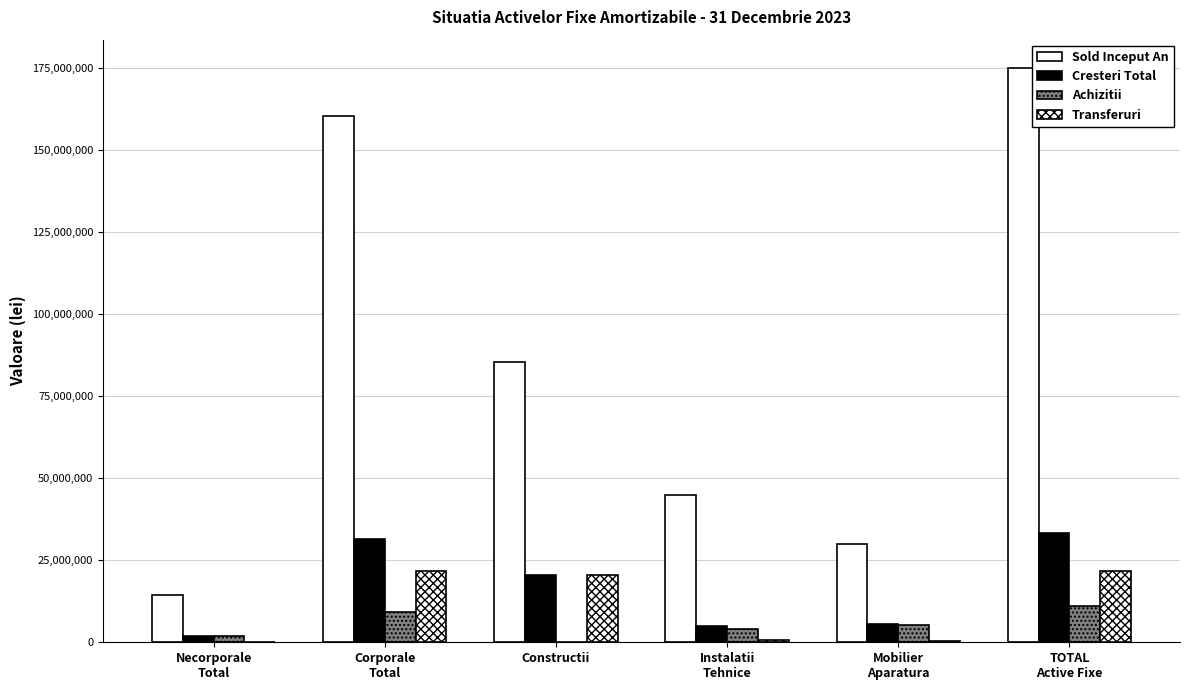

List the series in order of their peak value, lowest first.

Achizitii, Transferuri, Cresteri Total, Sold Inceput An